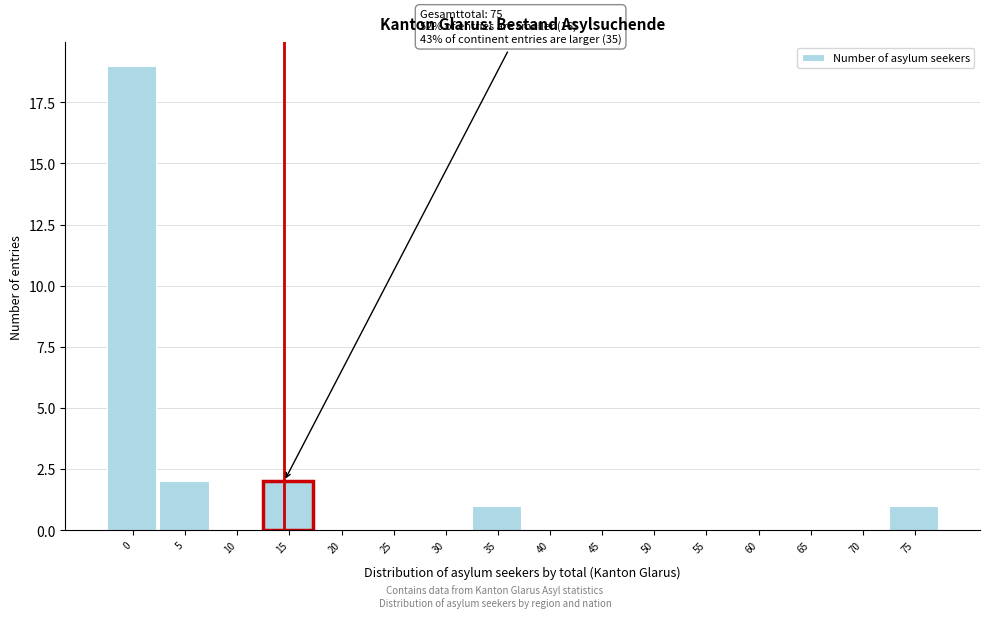

Reading left to right, what are all the values shown in this chart?

0=19	5=2	10=0	15=2	20=0	25=0	30=0	35=1	40=0	45=0	50=0	55=0	60=0	65=0	70=0	75=1